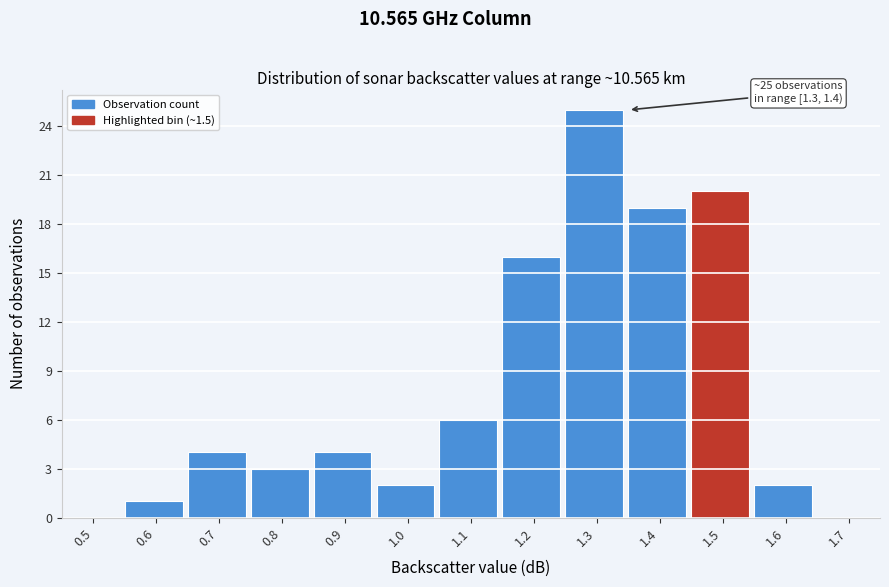

Reading left to right, list all the values displayed in this chart.

0.5=0	0.6=1	0.7=4	0.8=3	0.9=4	1.0=2	1.1=6	1.2=16	1.3=25	1.4=19	1.5=20	1.6=2	1.7=0